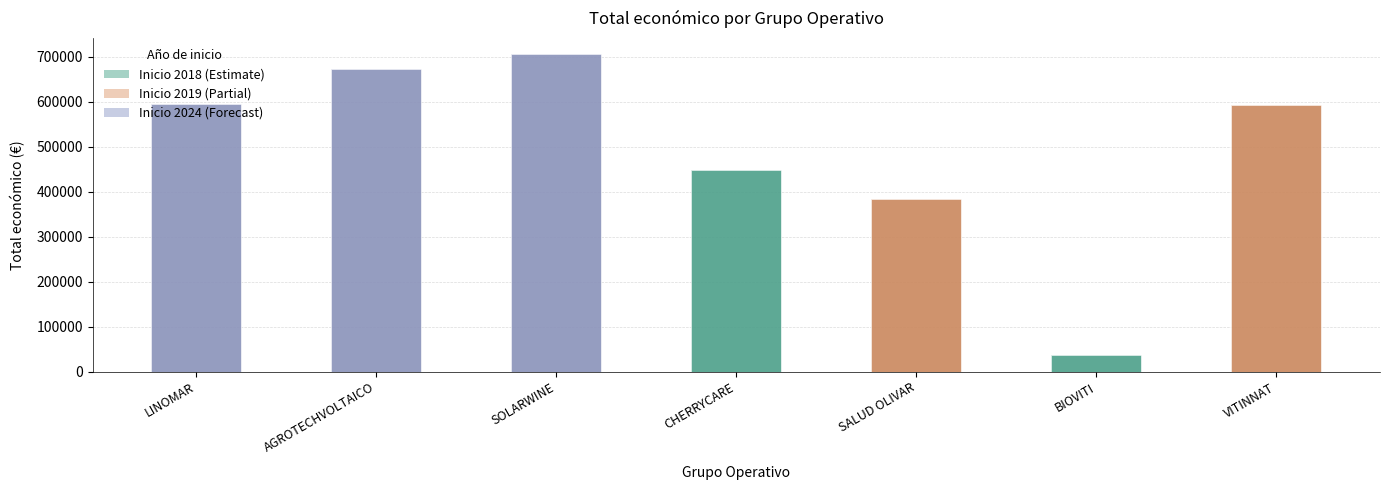

What is the change in value from CHERRYCARE to BIOVITI?

-412847